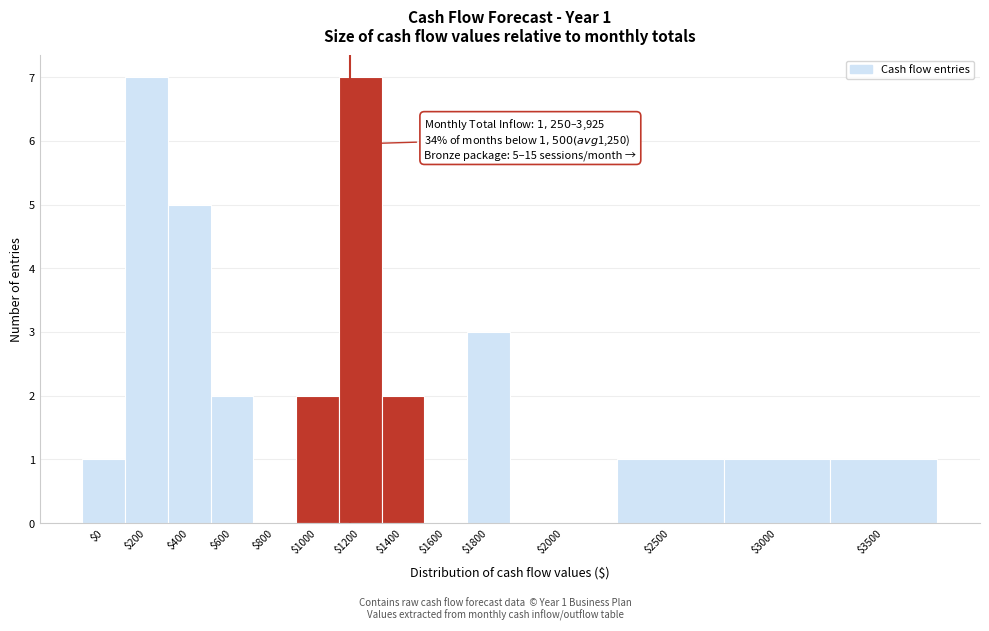

What is the sum of all values?

32